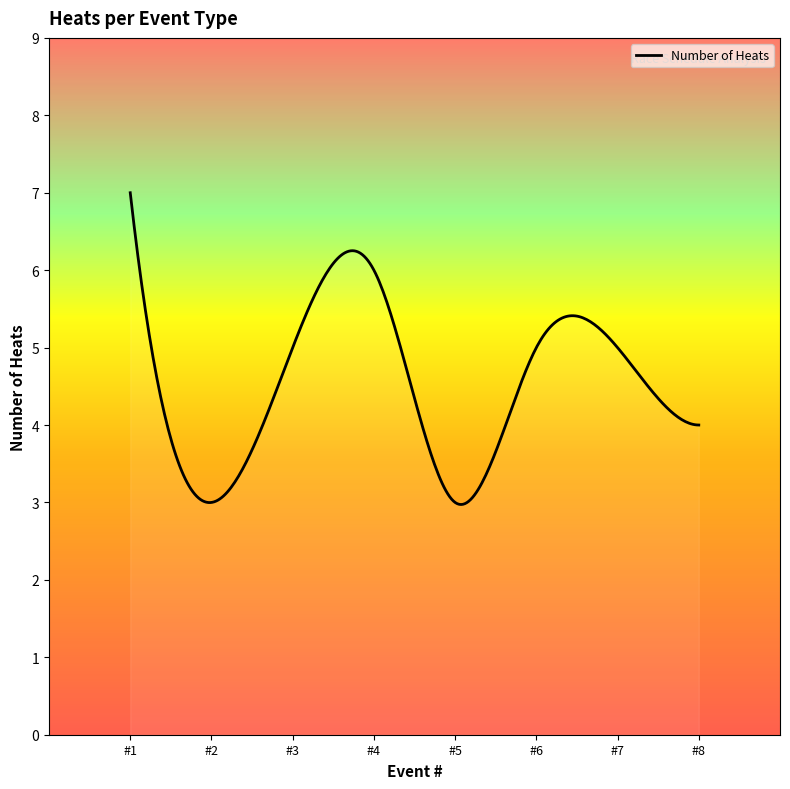

What is the greatest value displayed?

7.0